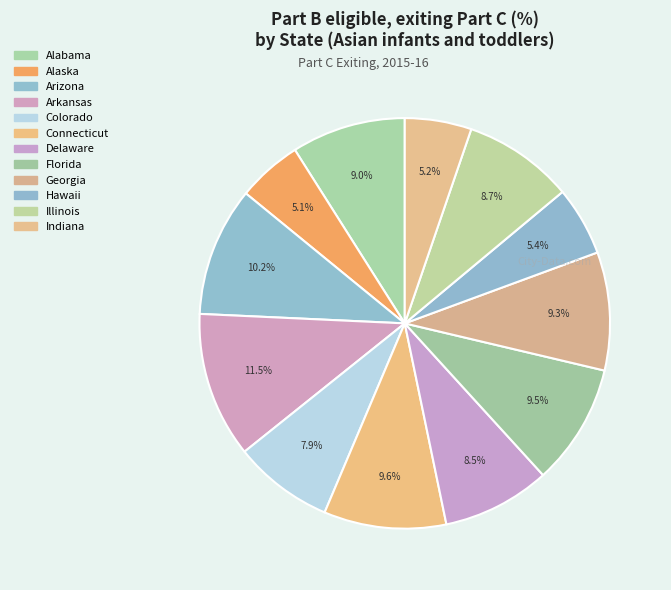

To the nearest percent, what is the average slice percentage?

8%